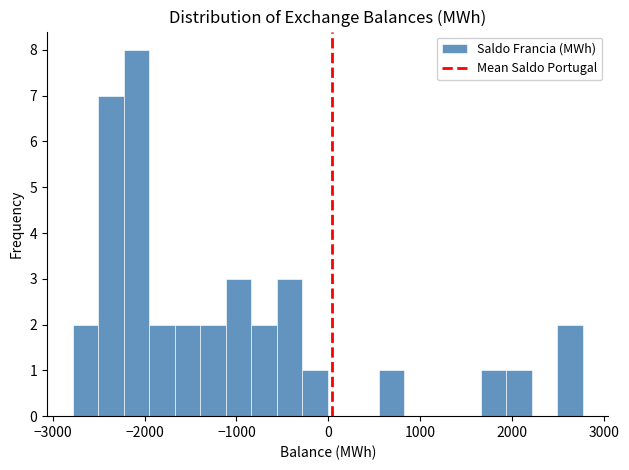

Read against the x-axis, roughly where is the centre of the tallest bar?

-2100